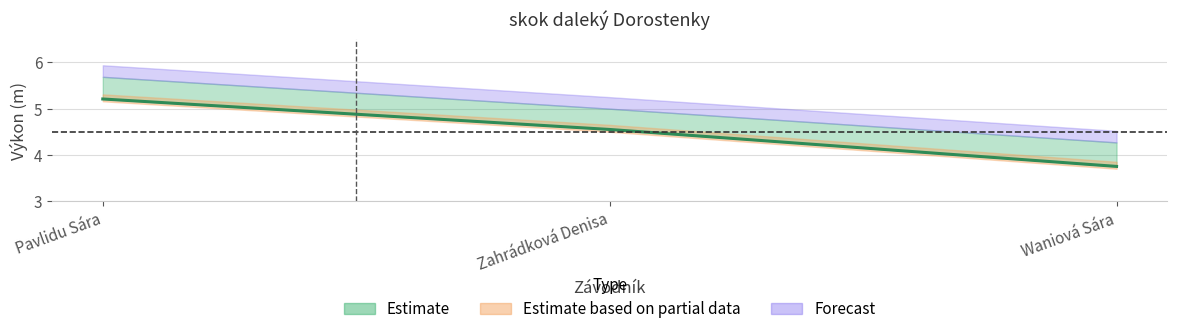

Rank the categories by value from lowest to highest.

Waniová Sára, Zahrádková Denisa, Pavlidu Sára